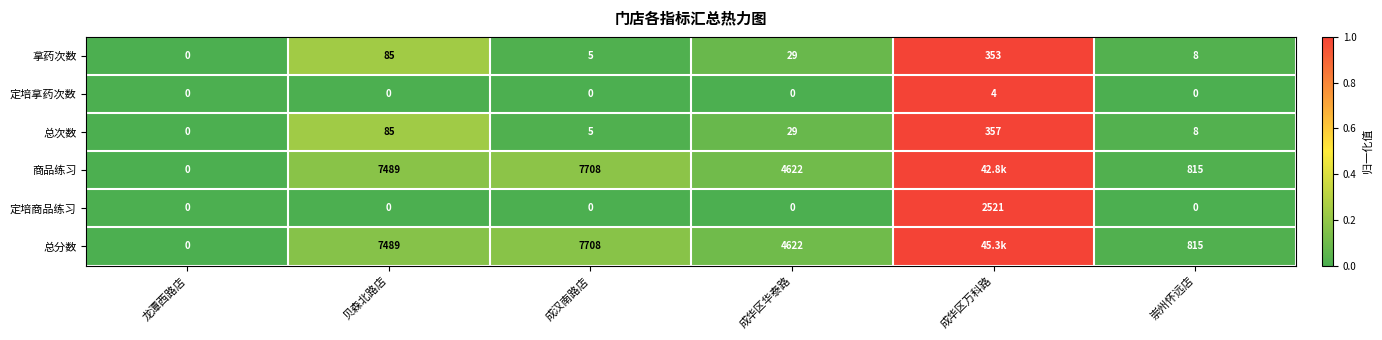

What is the spread (max minus min) of values at 成汉南路店?

7708